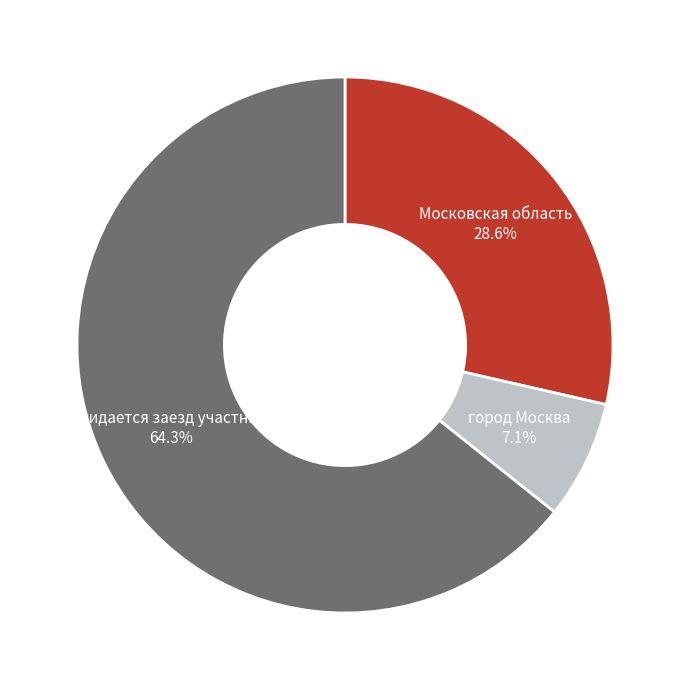

Count the number of slices in the pie.

3